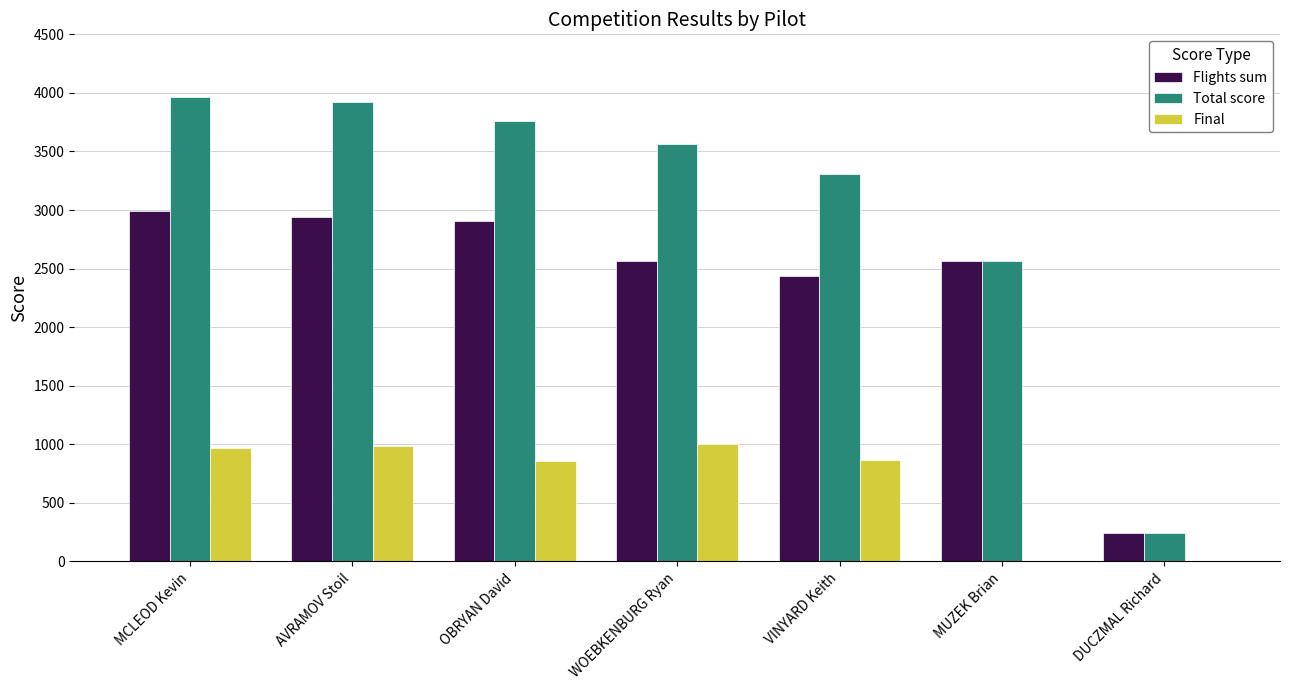

What is the total value across all series at DUCZMAL Richard?

494